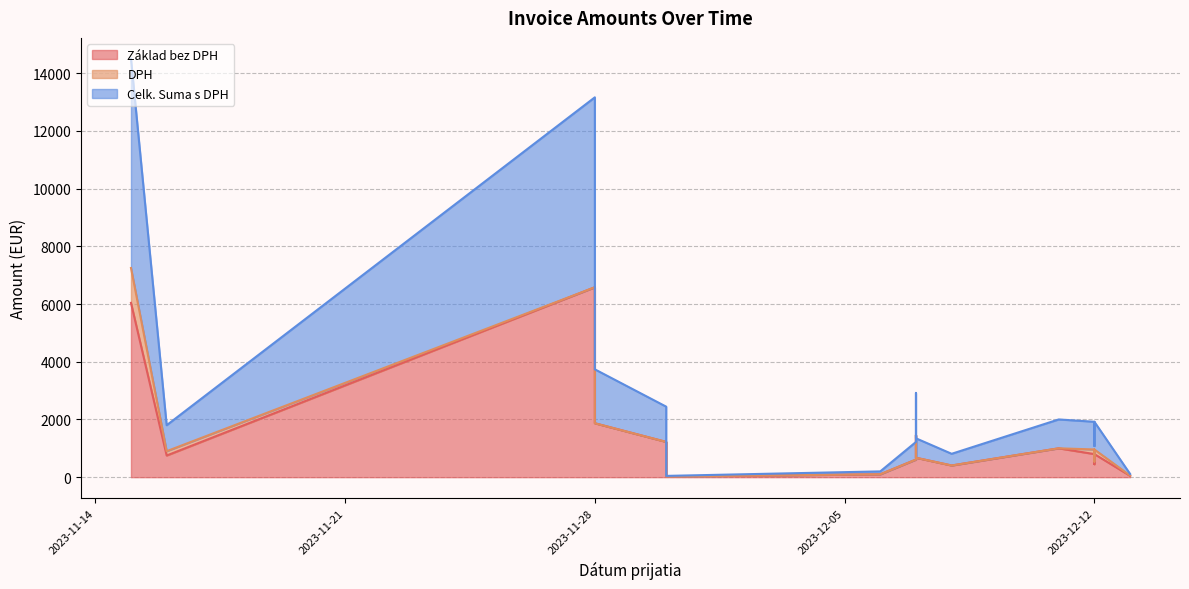

At 2023-12-07, list the series in order from smallest to largest.

DPH, Základ bez DPH, Celk. Suma s DPH